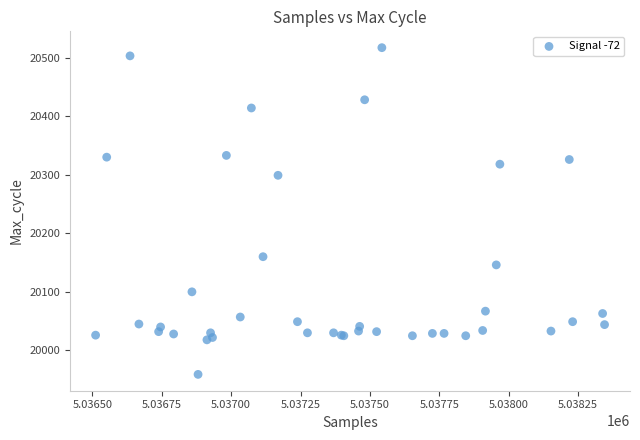

What Y value in the scatter plot is closest to 20238?

20299